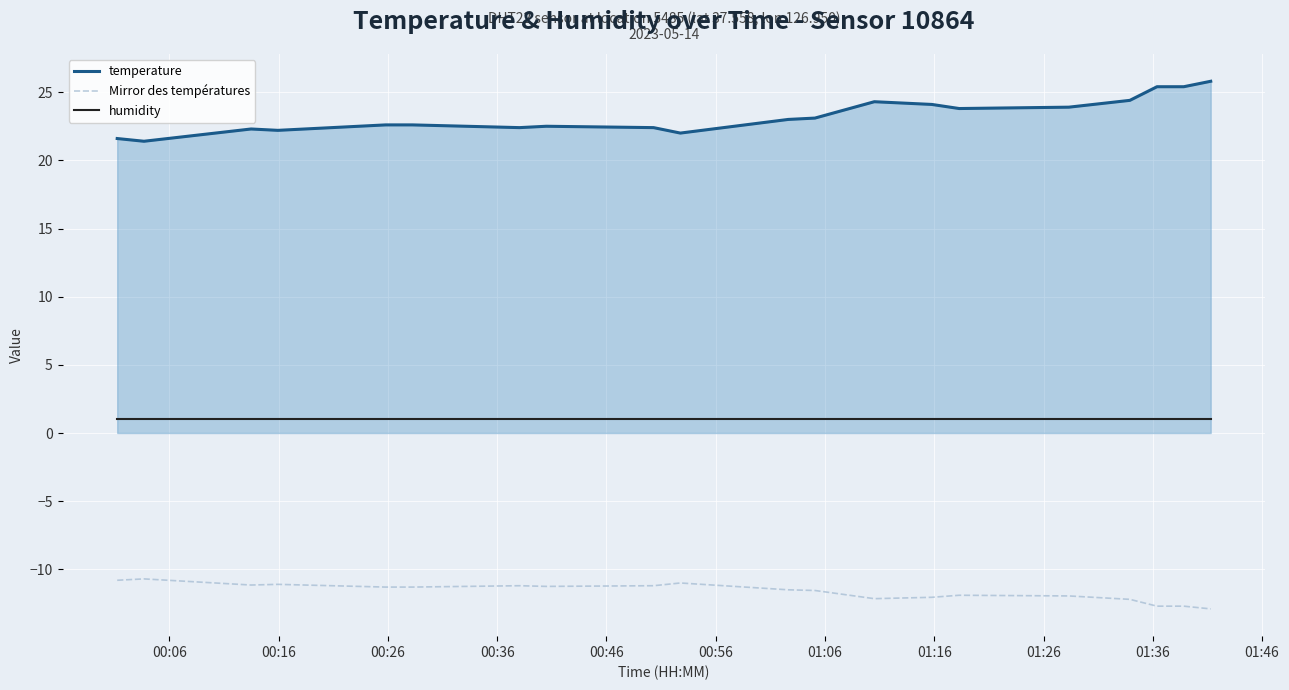

What is the sum of all humidity values?

20.0